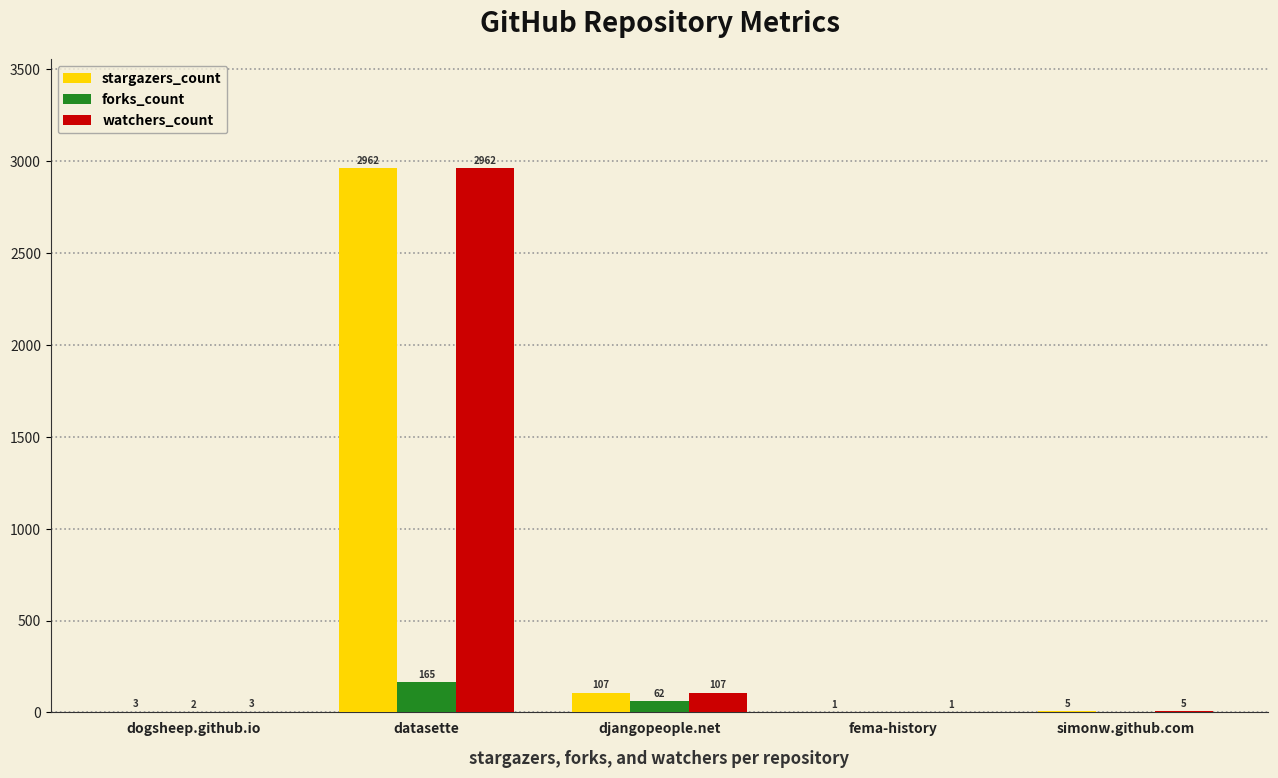

What are all the series names shown in the legend?

stargazers_count, forks_count, watchers_count